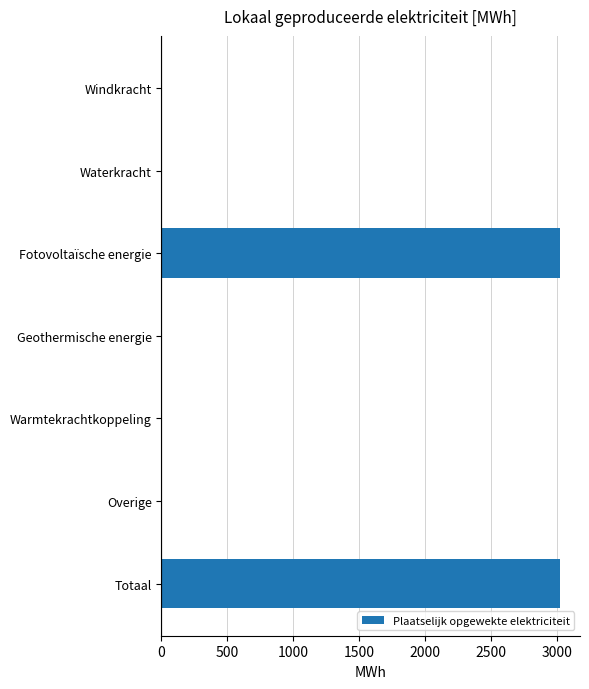

What is the sum of all values?

6043.4